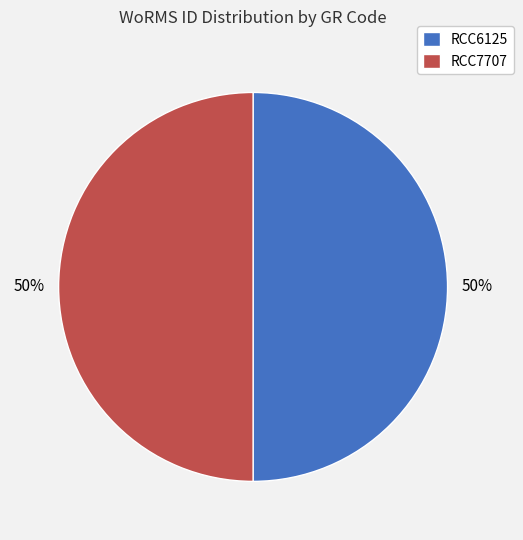

How many segments does this pie chart have?

2